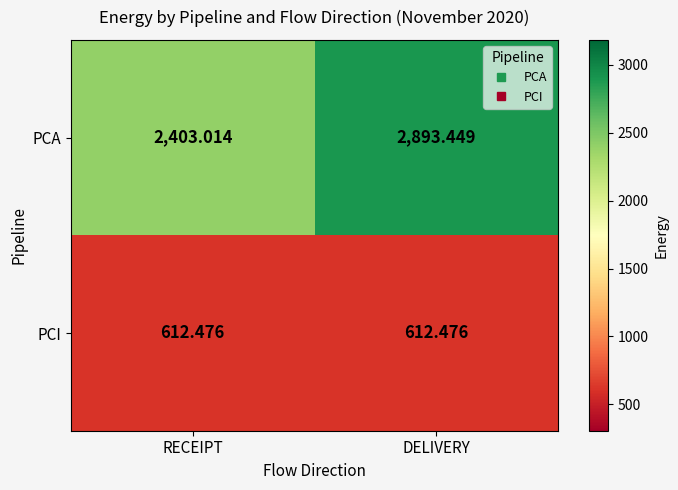

List the series in order of their overall mean, lowest first.

PCI, PCA